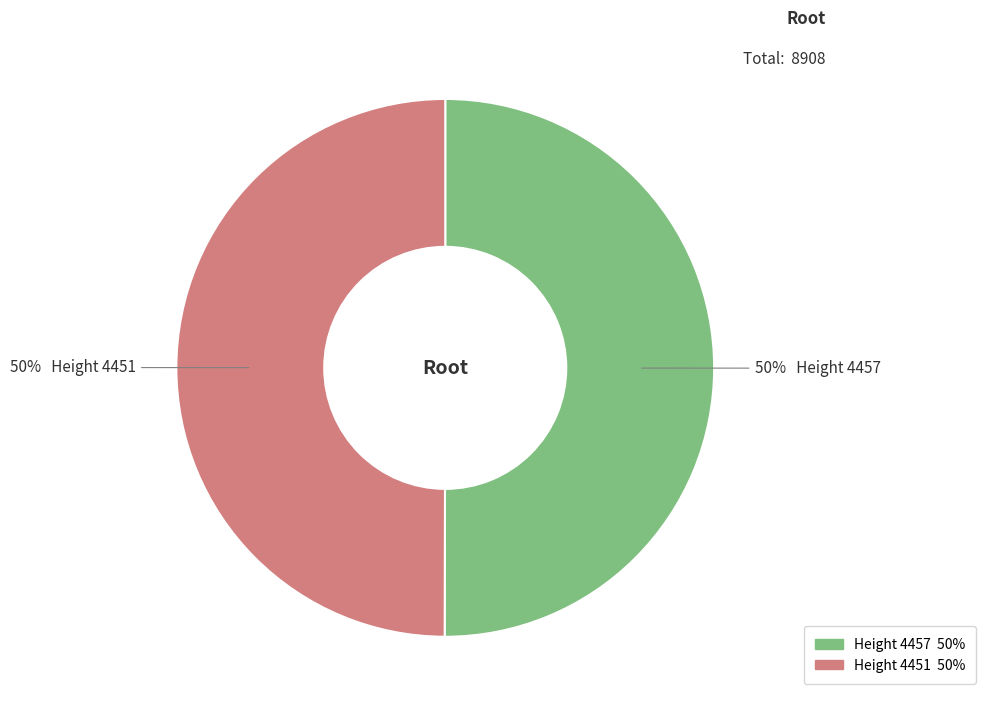

To the nearest percent, what is the average slice percentage?

50%